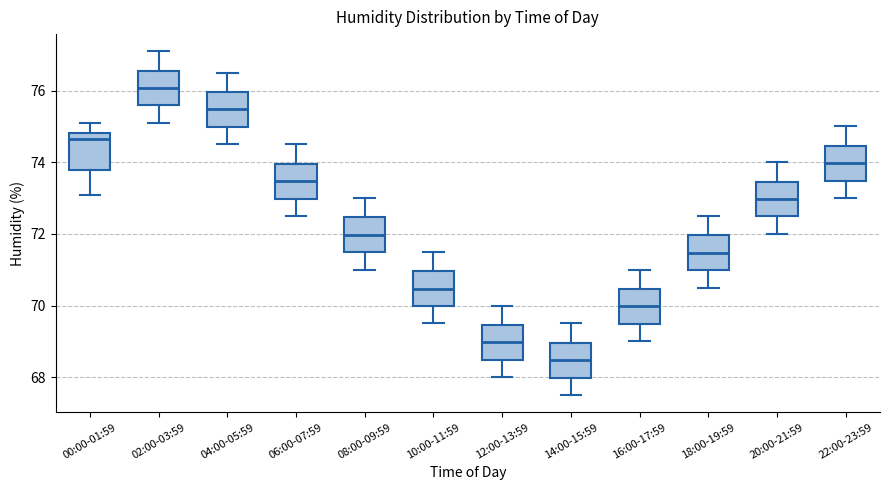

Reading left to right, read every box against the y-axis: the position of its median line, the range the box covers, and the ends of its whiskers. The values are not printed on the chart, so give them approximately, as read against the axis.

00:00-01:59: median 74.6, box 73.8 to 74.8, whiskers 73.0 to 75.2
02:00-03:59: median 76.0, box 75.6 to 76.6, whiskers 75.2 to 77.2
04:00-05:59: median 75.4, box 75.0 to 76.0, whiskers 74.6 to 76.6
06:00-07:59: median 73.4, box 73.0 to 74.0, whiskers 72.6 to 74.6
08:00-09:59: median 72.0, box 71.4 to 72.4, whiskers 71.0 to 73.0
10:00-11:59: median 70.4, box 70.0 to 71.0, whiskers 69.6 to 71.6
12:00-13:59: median 69.0, box 68.4 to 69.4, whiskers 68.0 to 70.0
14:00-15:59: median 68.4, box 68.0 to 69.0, whiskers 67.6 to 69.6
16:00-17:59: median 70.0, box 69.4 to 70.4, whiskers 69.0 to 71.0
18:00-19:59: median 71.4, box 71.0 to 72.0, whiskers 70.6 to 72.6
20:00-21:59: median 73.0, box 72.4 to 73.4, whiskers 72.0 to 74.0
22:00-23:59: median 74.0, box 73.4 to 74.4, whiskers 73.0 to 75.0